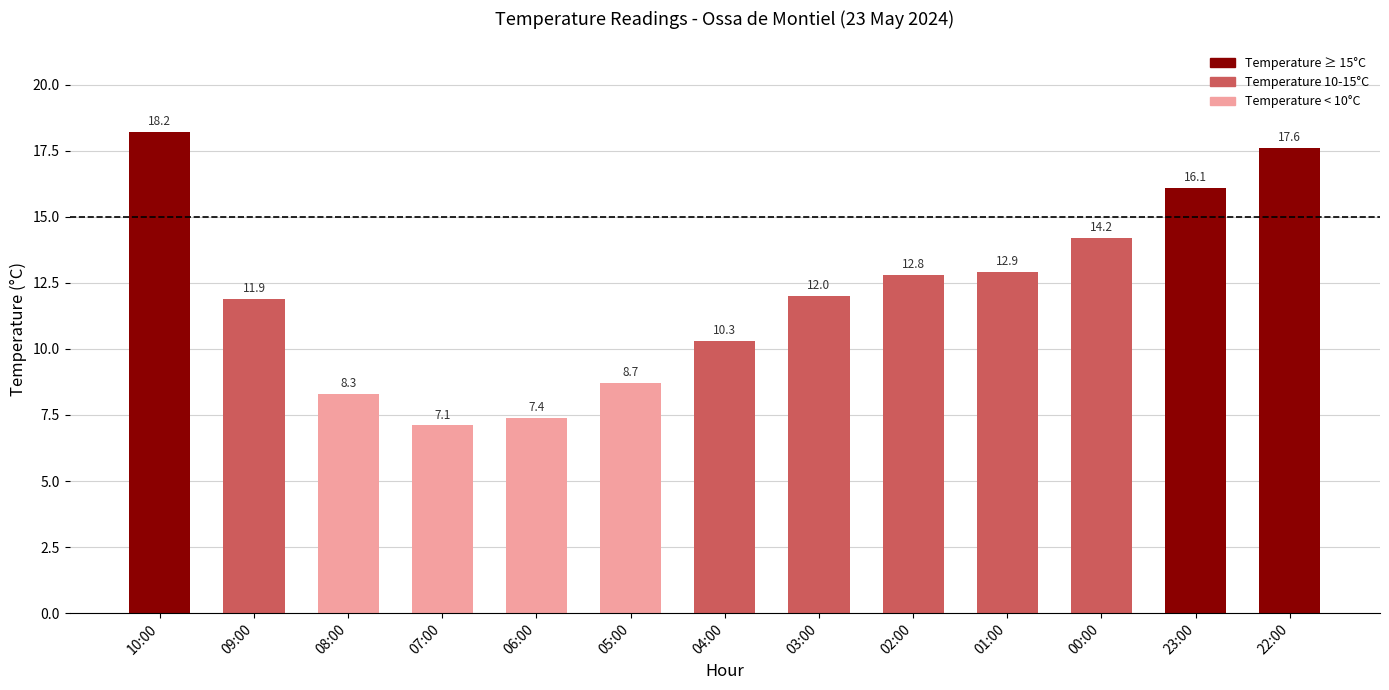

List the labels in order of value, smallest first.

07:00, 06:00, 08:00, 05:00, 04:00, 09:00, 03:00, 02:00, 01:00, 00:00, 23:00, 22:00, 10:00